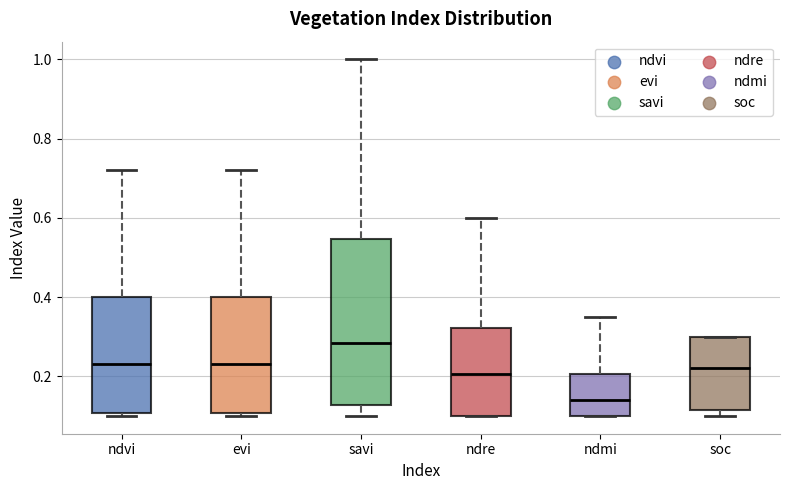

Which box's median line is the highest?

savi